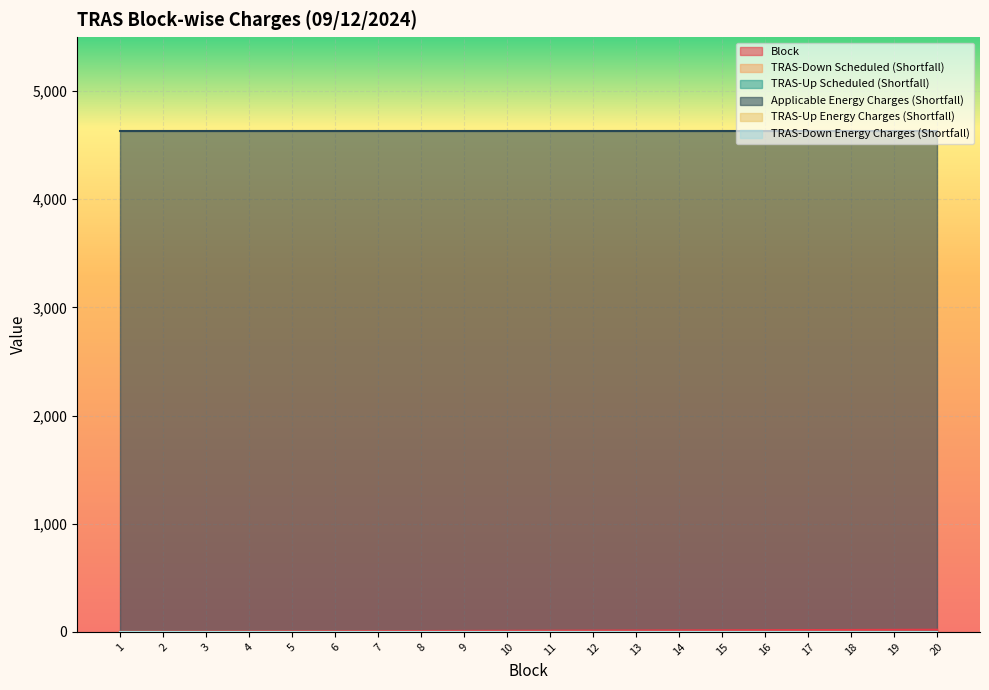

Which series has the largest range (max minus min)?

Block